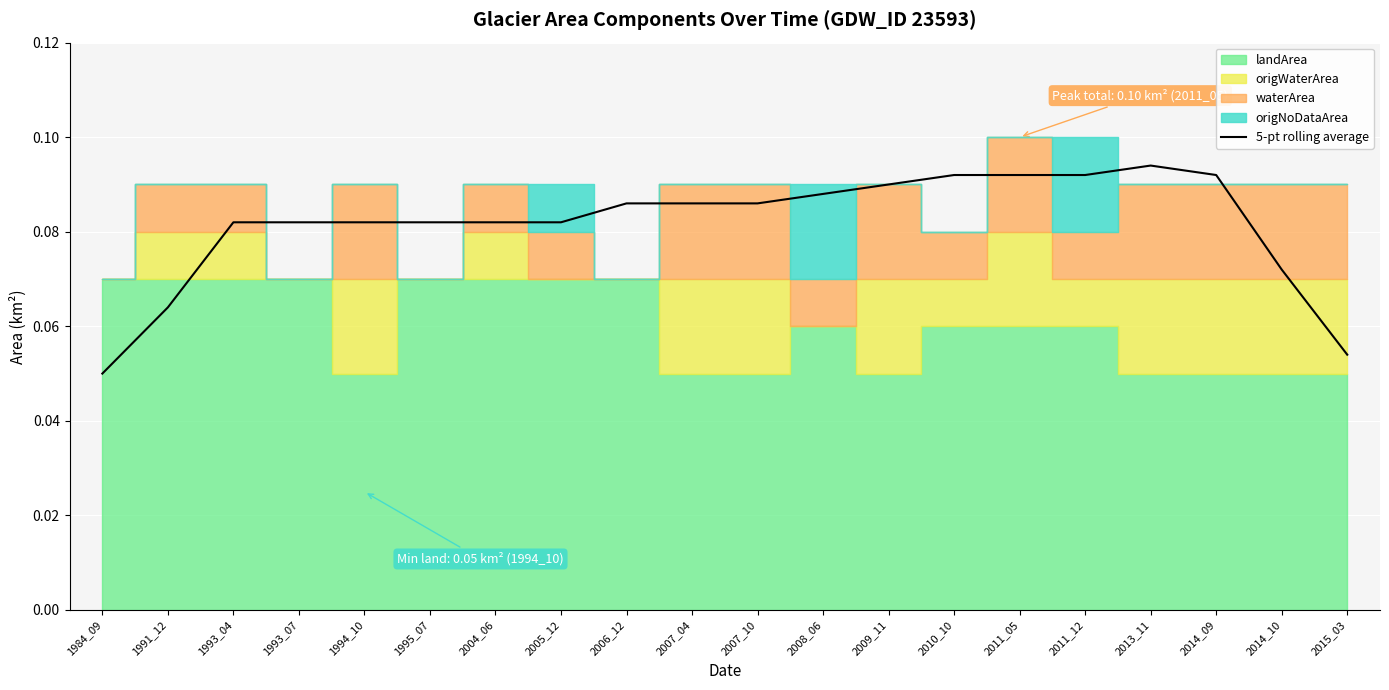

What value does the data have at 1995_07?

0.1